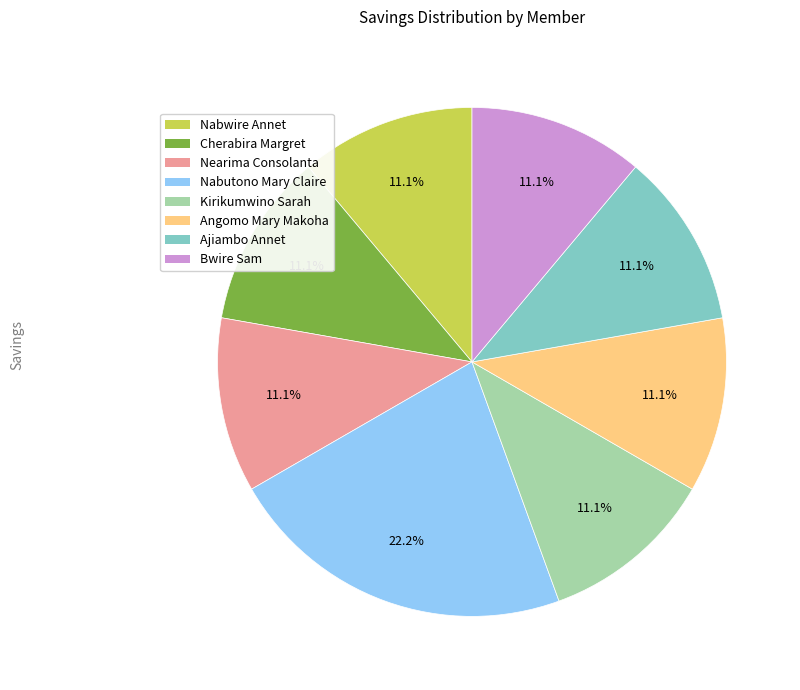

To the nearest percent, what is the combined percentage of Kirikumwino Sarah and Ajiambo Annet?

22%